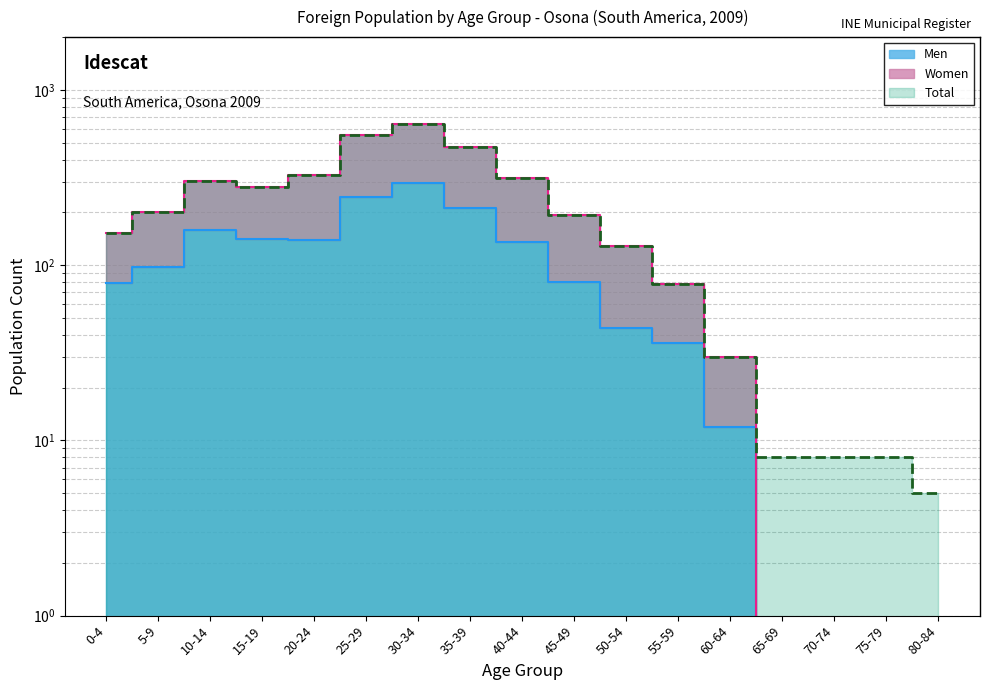

The value of Women at 15-19 is 279. True or false?

True